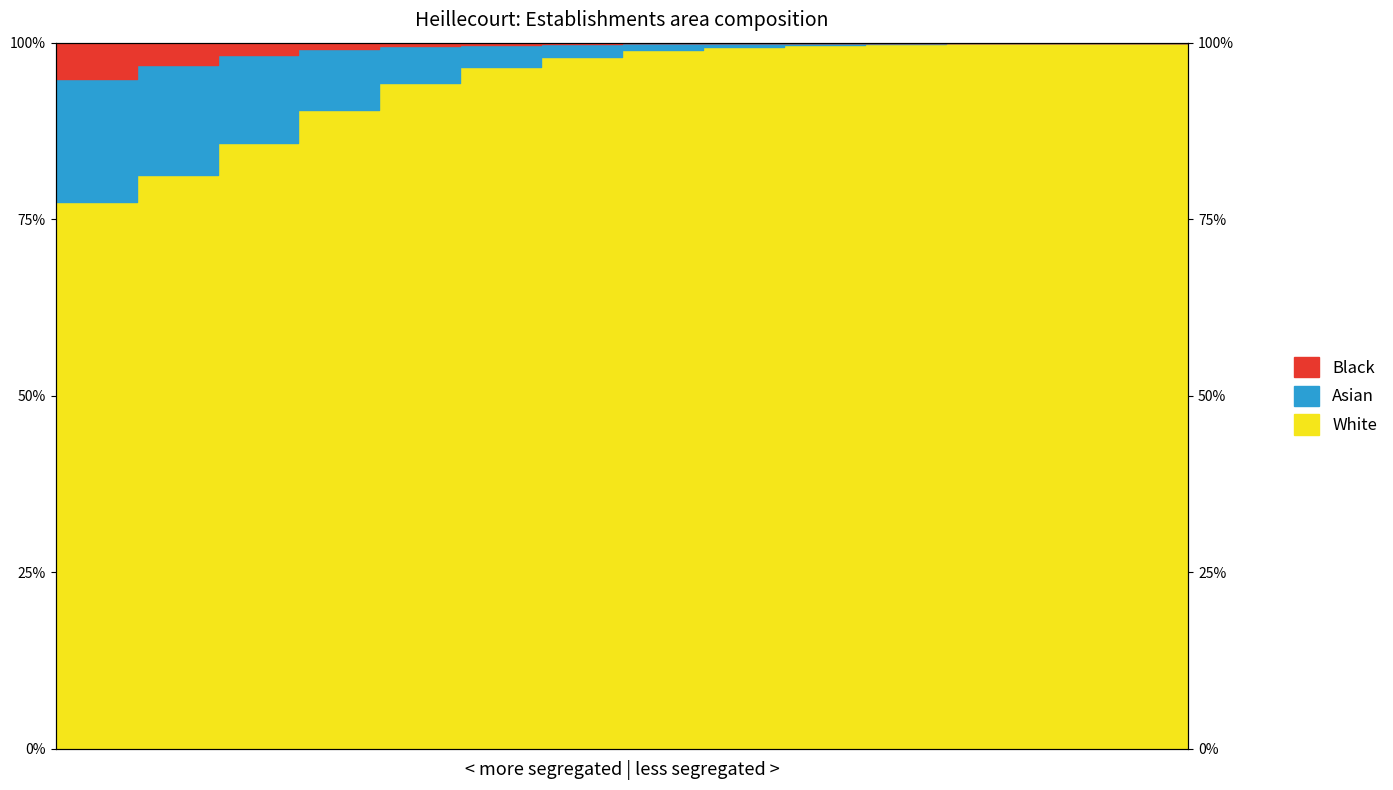

Reading left to right, extract all data points from this chart.

Black: 1=94.8	2=96.9	3=98.2	4=99.1	5=99.5	6=99.7	7=99.8	8=99.9	9=99.9	10=100.0	11=100.0	12=100.0	13=100.0	14=100.0	15=100.0
Asian: 1=77.5	2=81.3	3=85.8	4=90.4	5=94.3	6=96.6	7=98.0	8=99.0	9=99.4	10=99.7	11=99.8	12=99.9	13=99.9	14=100.0	15=100.0